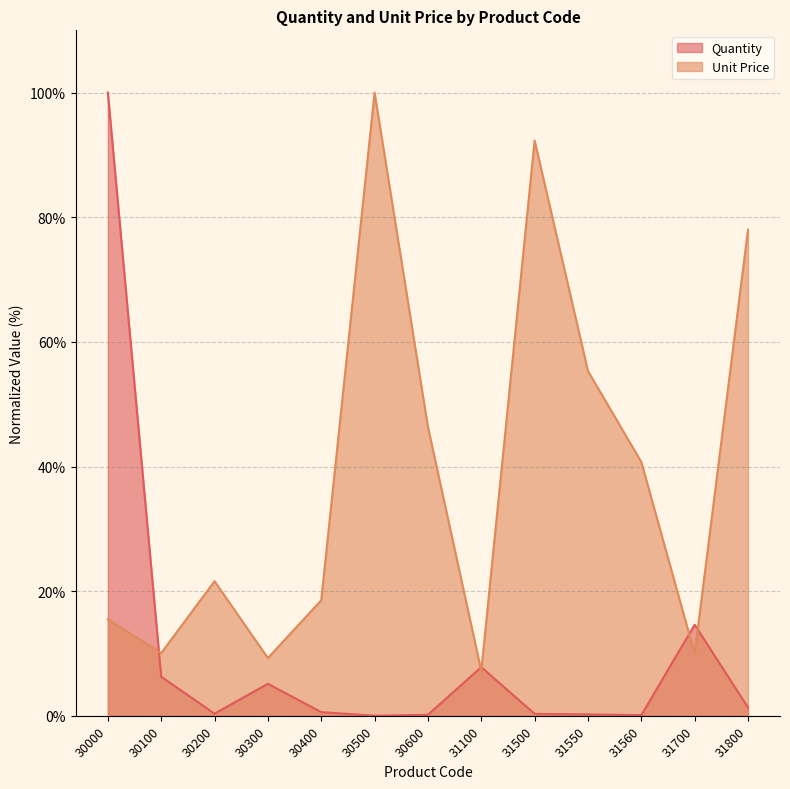

Which category has the highest value in the Unit Price series?

30500